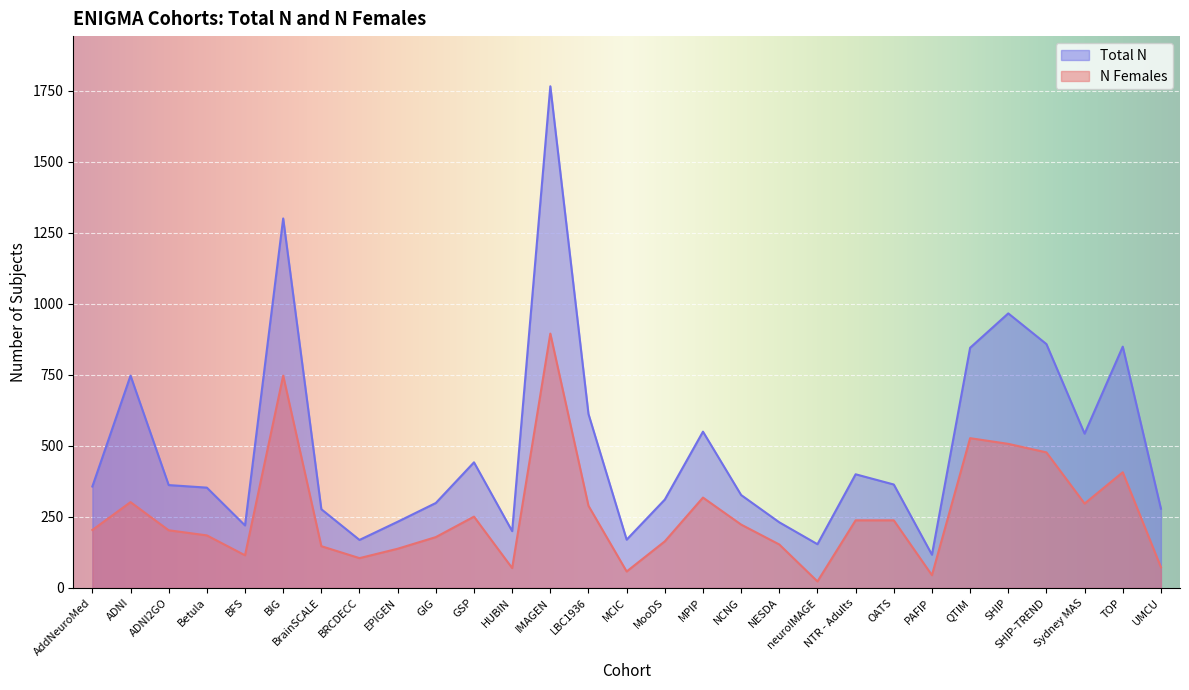

At which label does Total N reach its minimum?

PAFIP